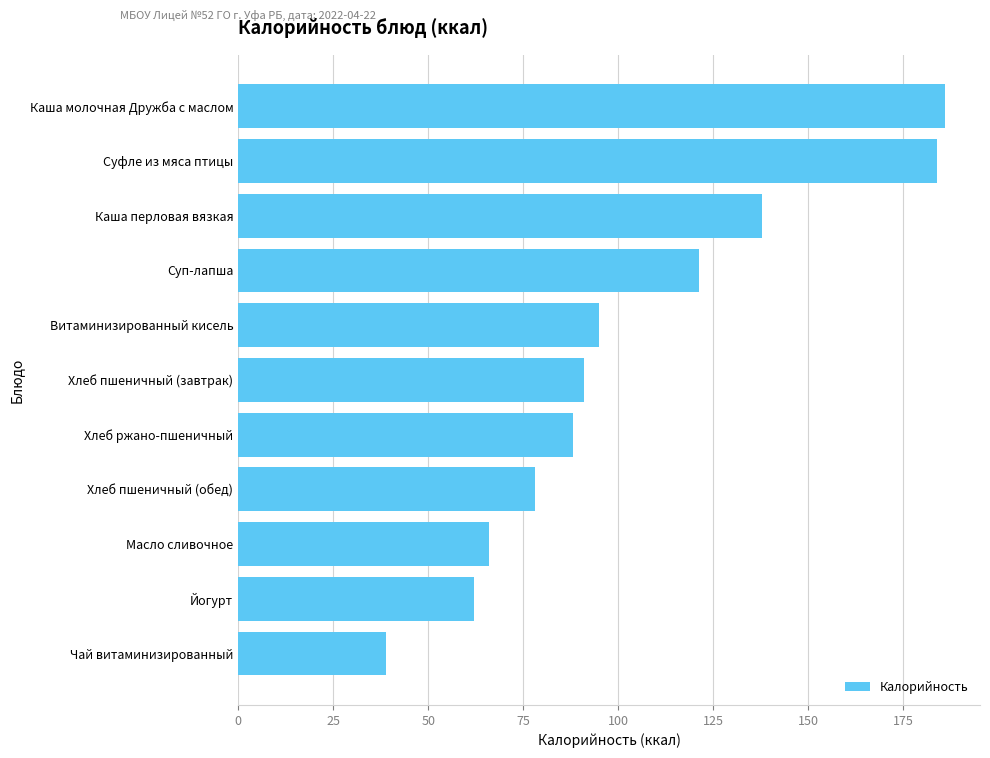

The value at Чай витаминизированный is 39.0. True or false?

True